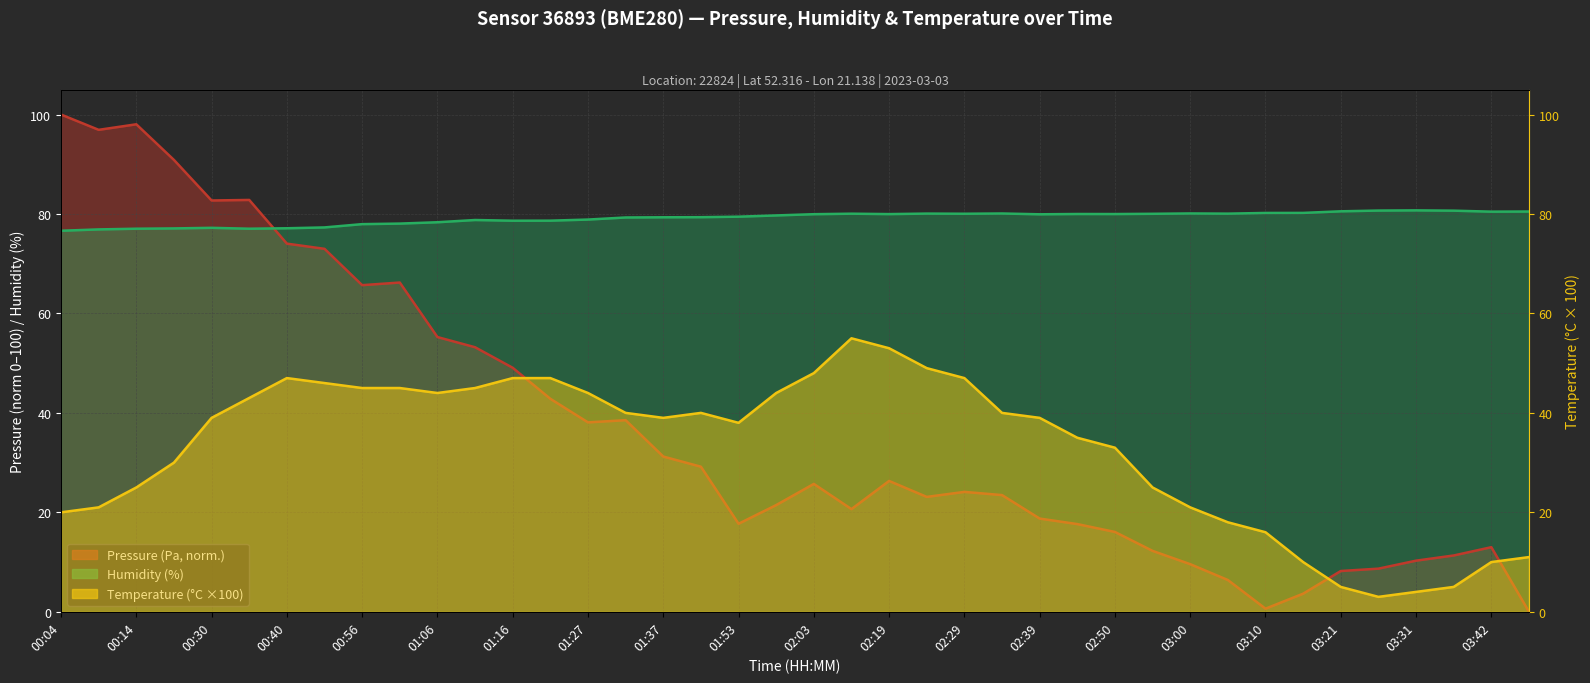

At which category does humidity reach its first local peak?

00:30